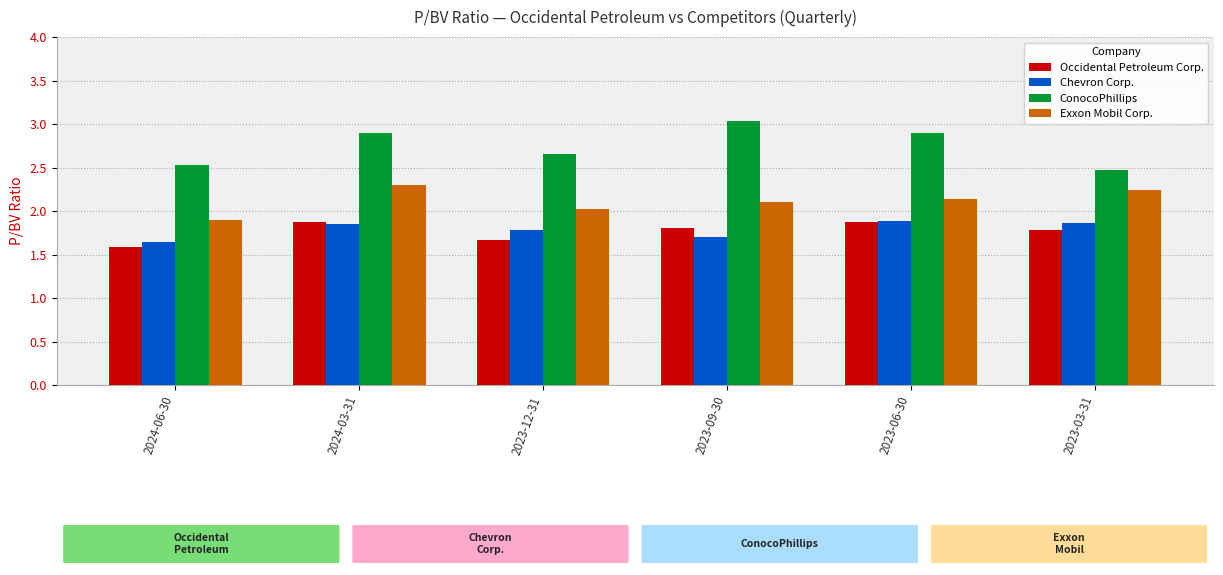

What is the sum of the Exxon Mobil Corp. values at 2024-03-31 and 2024-06-30?

4.2